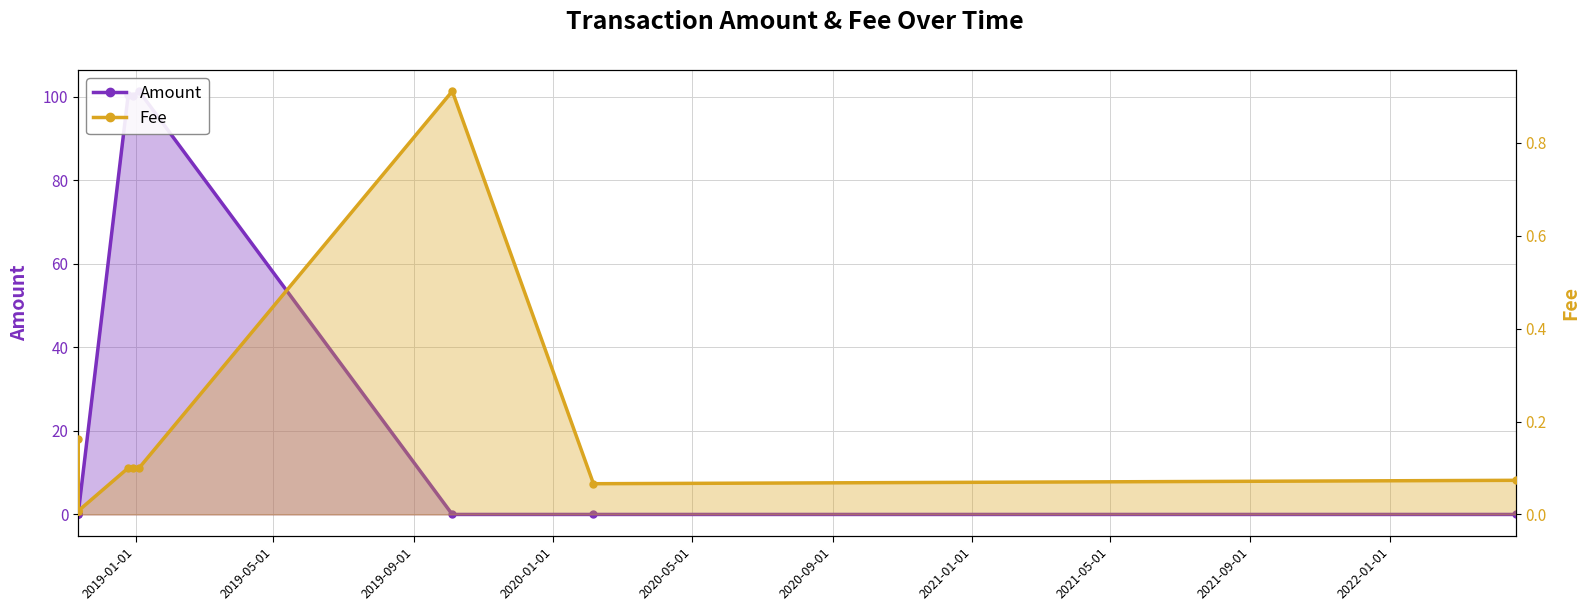

What is the sum of all Fee values?

1.5